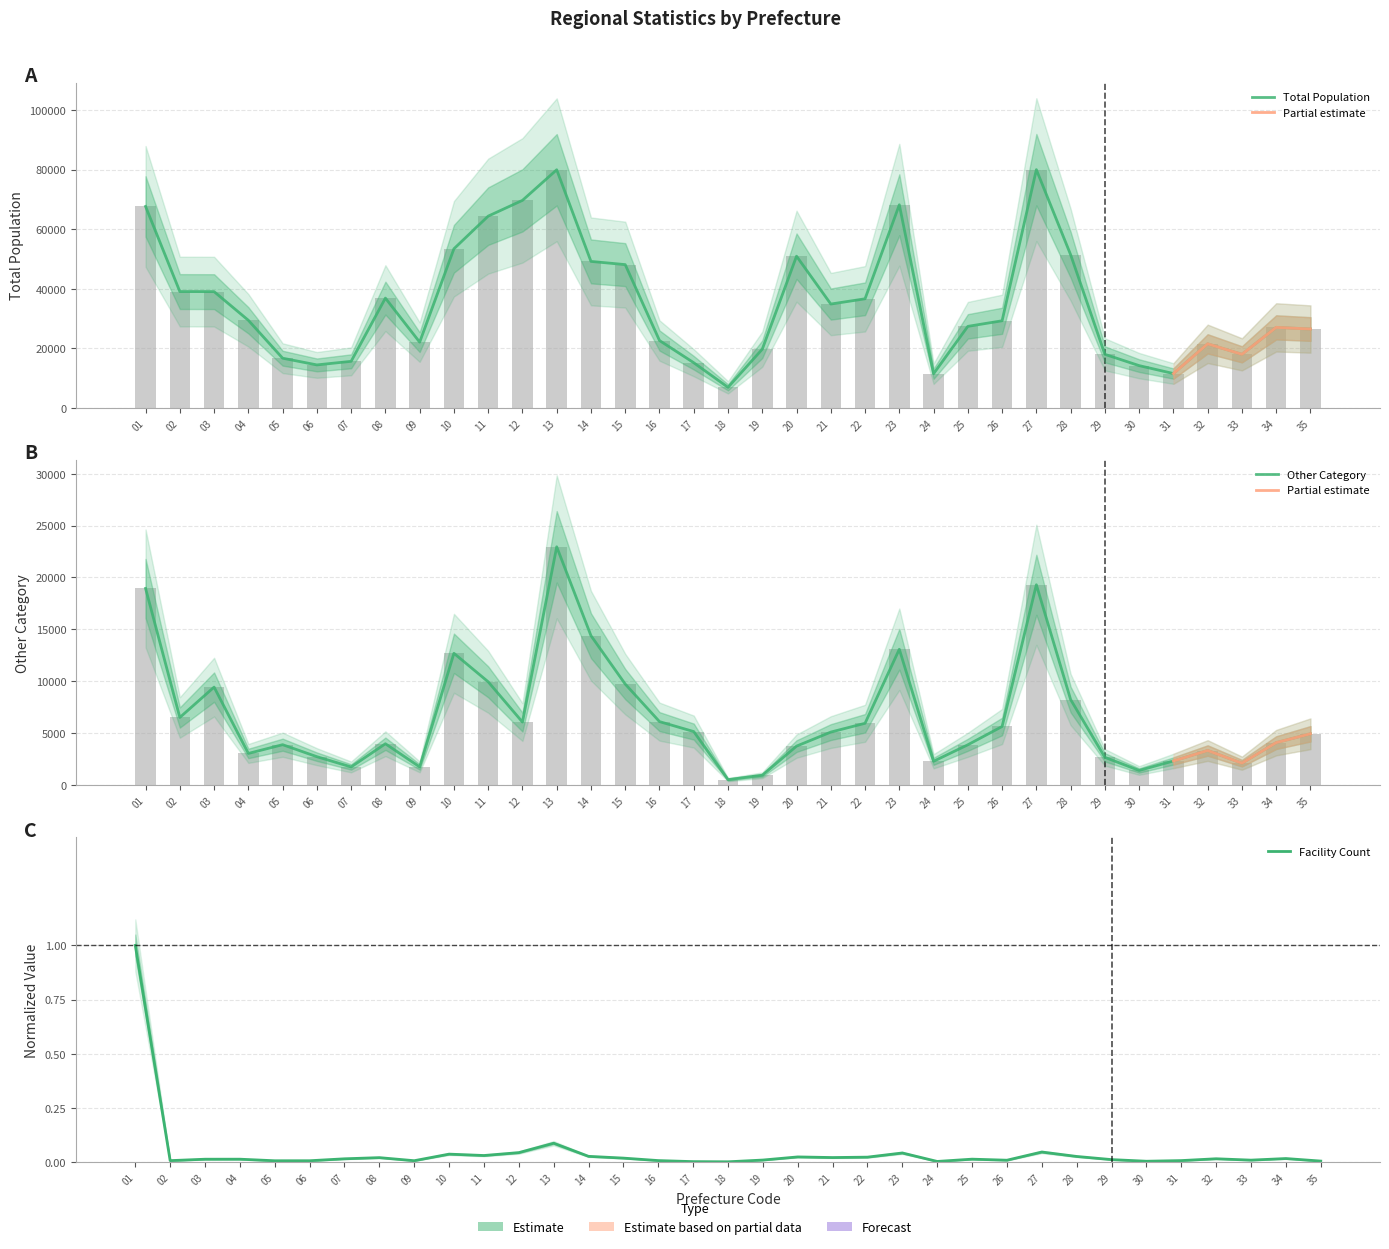

Between 09 and 18, which series saw the biggest shift?

Total Population